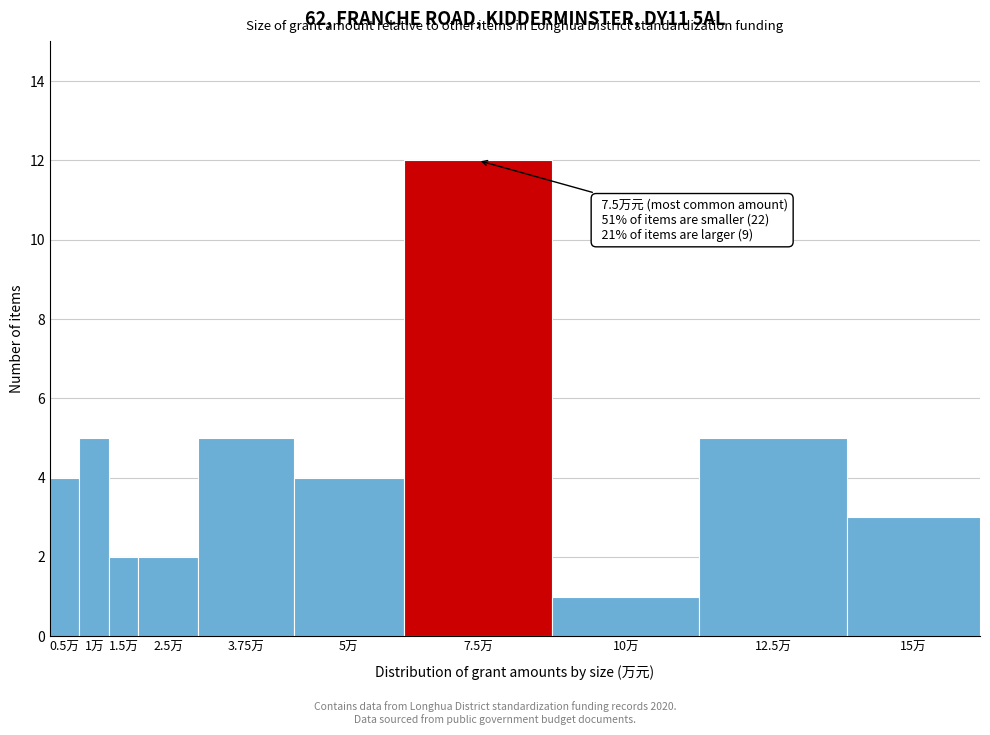

Reading left to right, what are all the values shown in this chart?

0.5万=4	1万=5	1.5万=2	2.5万=2	3.75万=5	5万=4	7.5万=12	10万=1	12.5万=5	15万=3